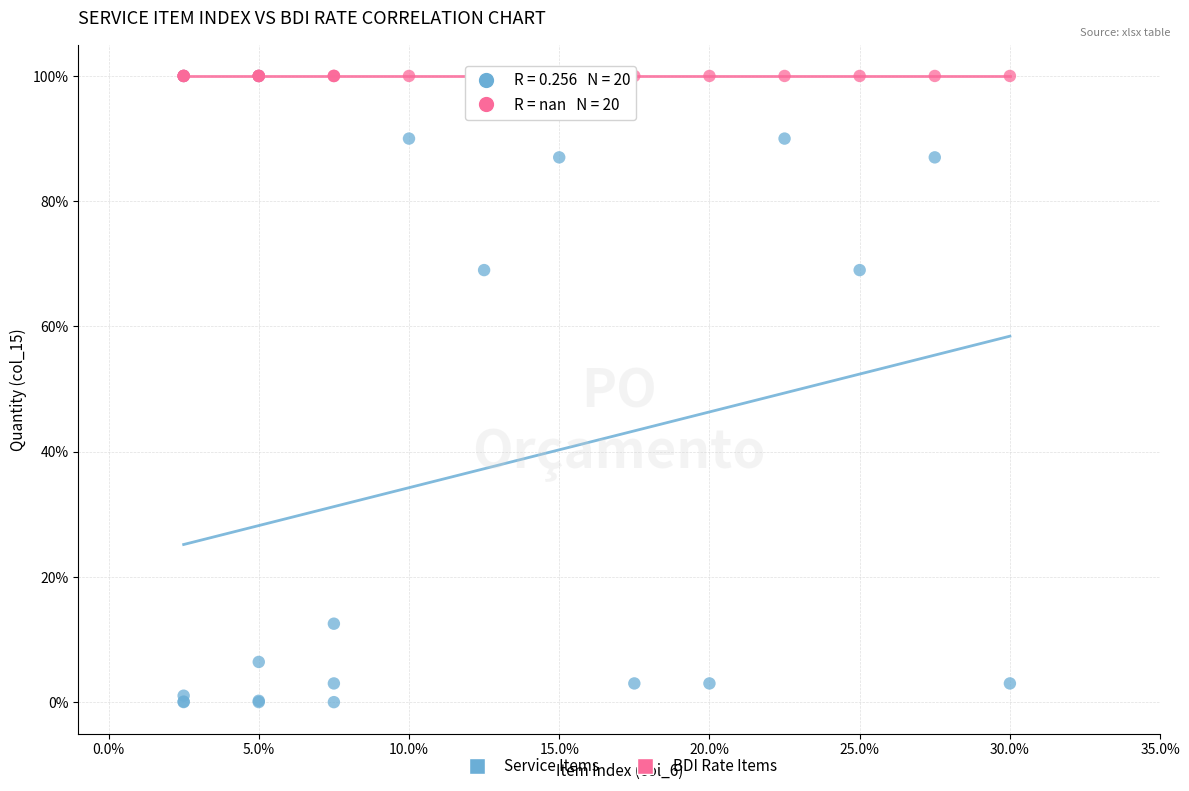

What are all the series names shown in the legend?

Service Items, BDI Rate Items